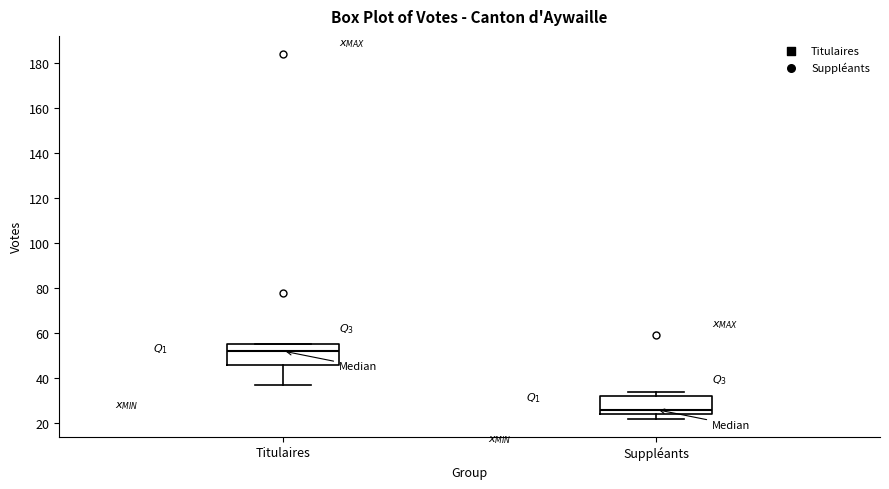

Reading left to right, read every box against the y-axis: the position of its median line, the range the box covers, and the ends of its whiskers. The values are not printed on the chart, so give them approximately, as read against the axis.

Titulaires: median 52, box 46 to 56, whiskers 38 to 56
Suppléants: median 26, box 24 to 32, whiskers 22 to 34